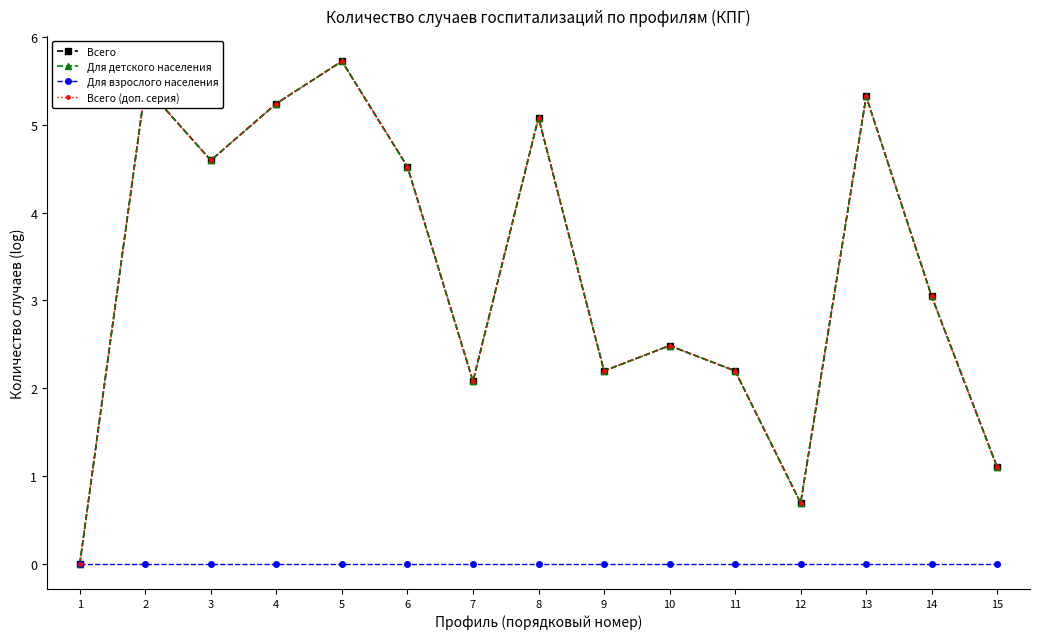

Does the chart have visible grid lines?

No